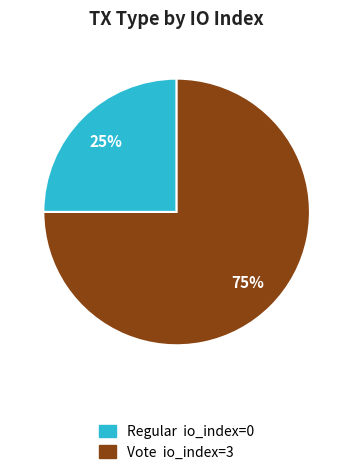

To the nearest percent, what is the difference between the Regular and Vote slice percentages?

50%